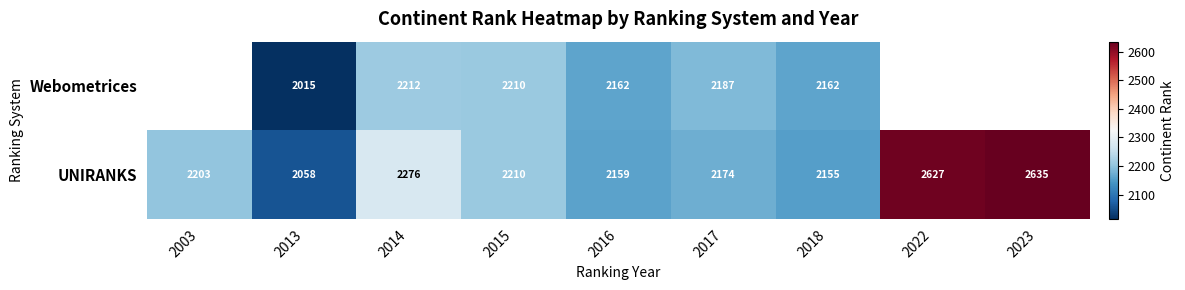

Is it true that Webometrices equals 2015 at 2013?

True